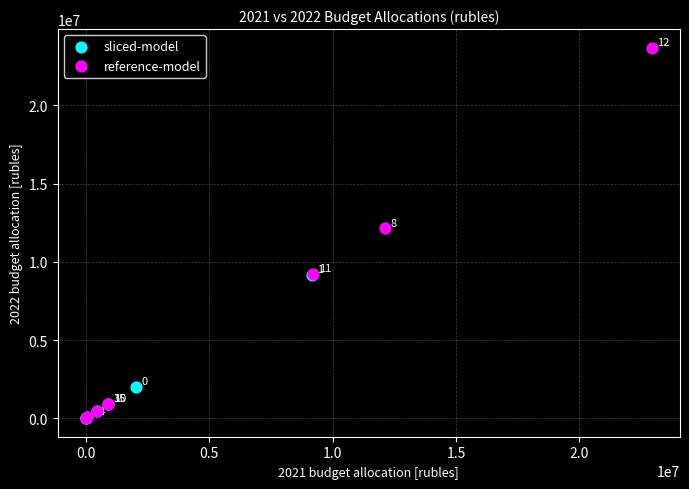

Which series contains the highest Y value?

reference-model